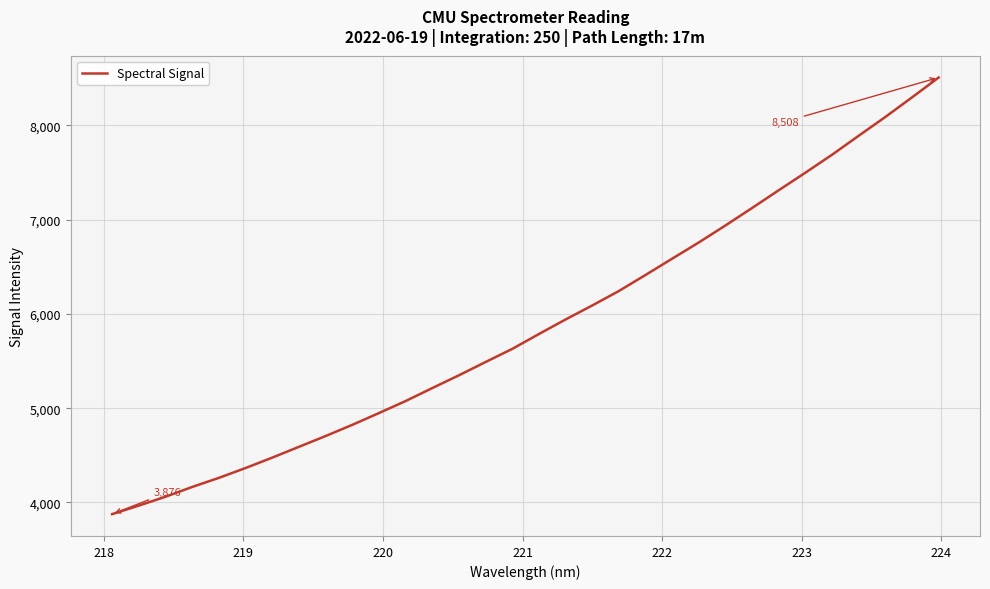

Does the chart have visible grid lines?

Yes